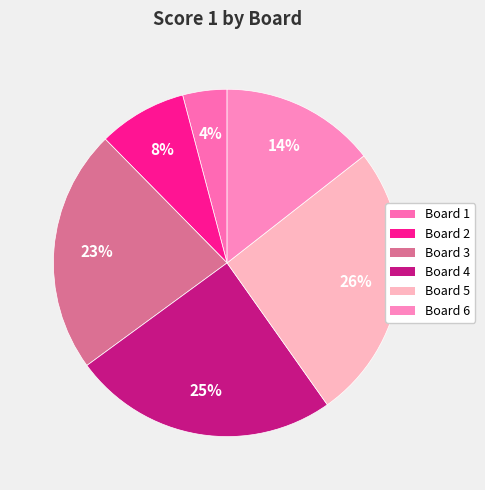

Combined, do Board 6 and Board 5 account for over 50%?

No